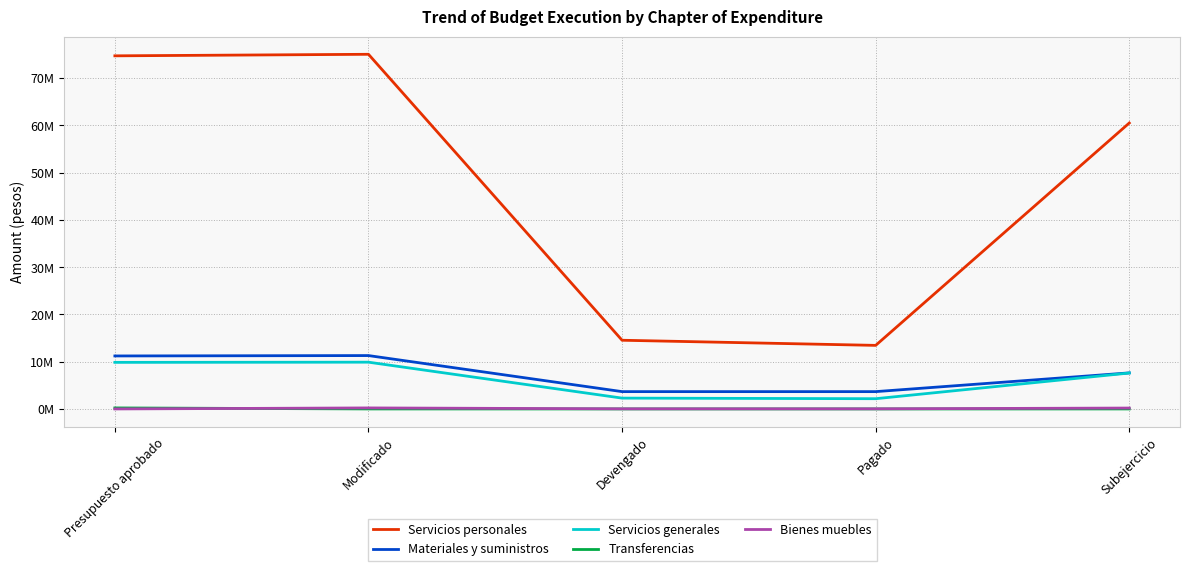

Where does the Bienes muebles series first go above 26885?

Modificado